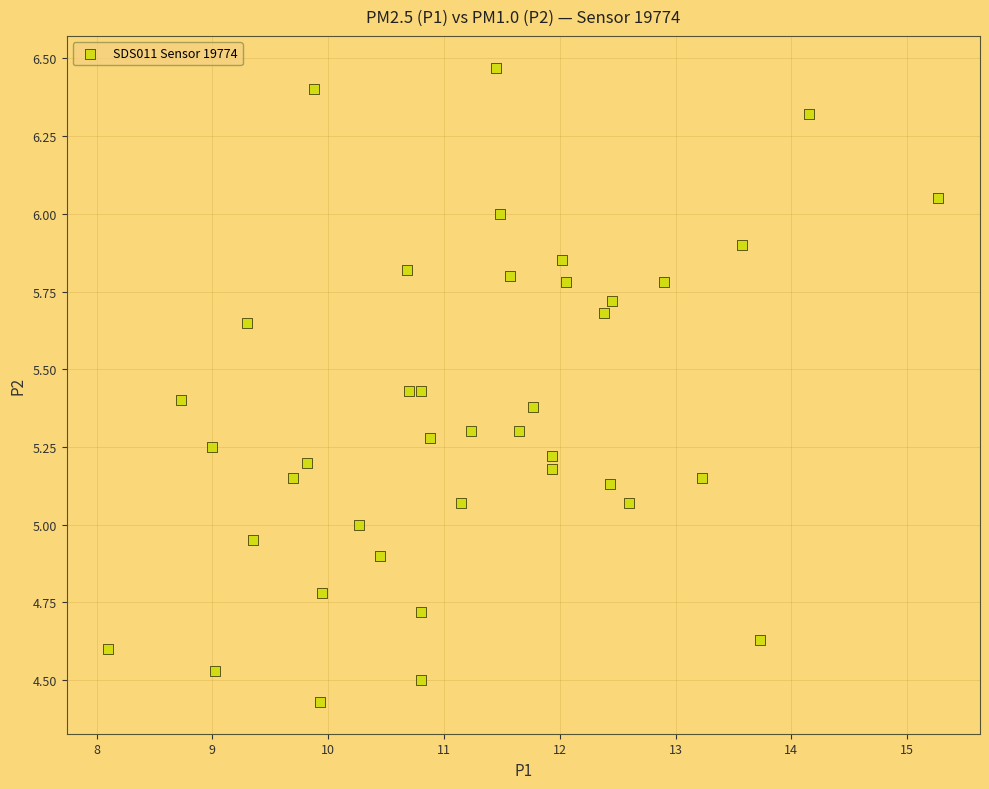

What is the range of Y values (max minus min)?

2.0